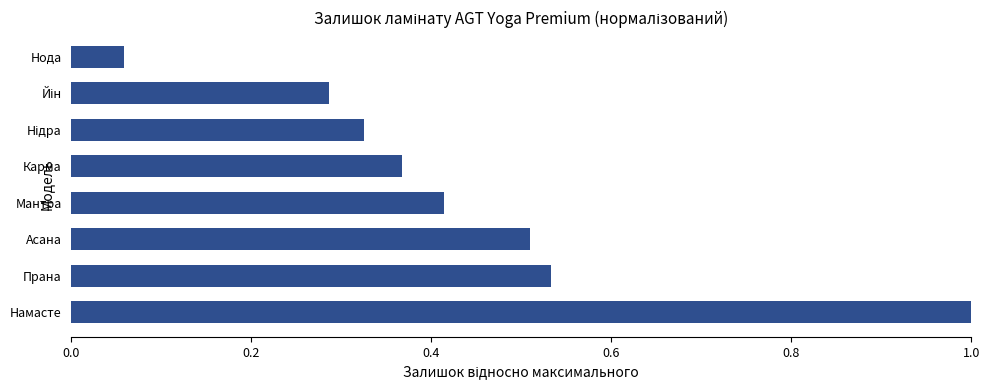

How many bars are there in total?

8